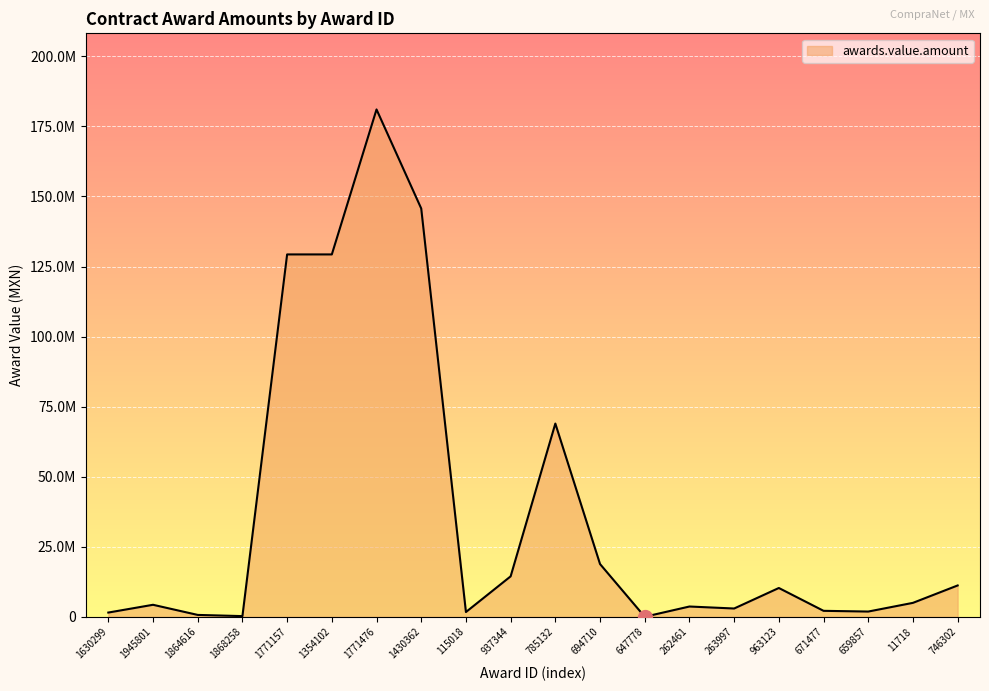

Does the chart display data point markers on the line(s)?

No